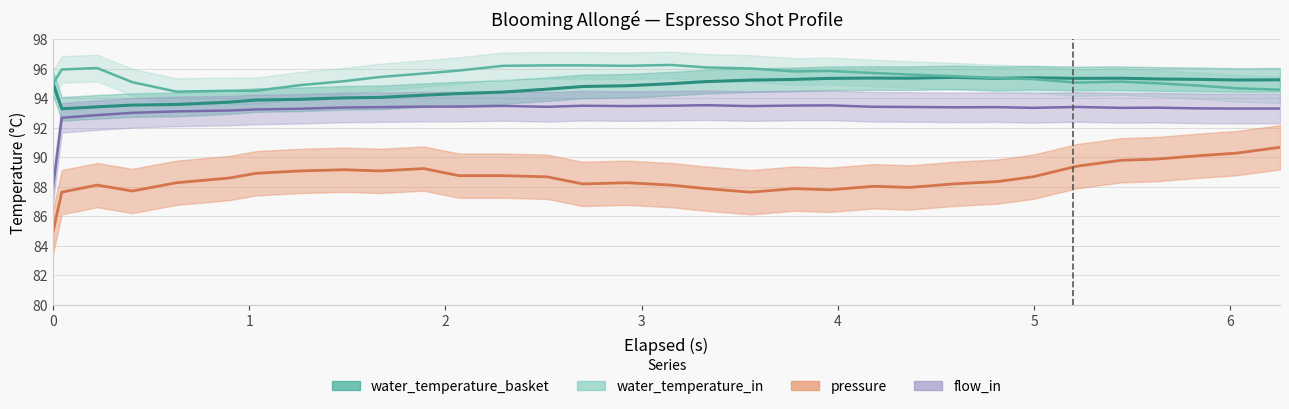

What is the smallest value displayed?

85.0